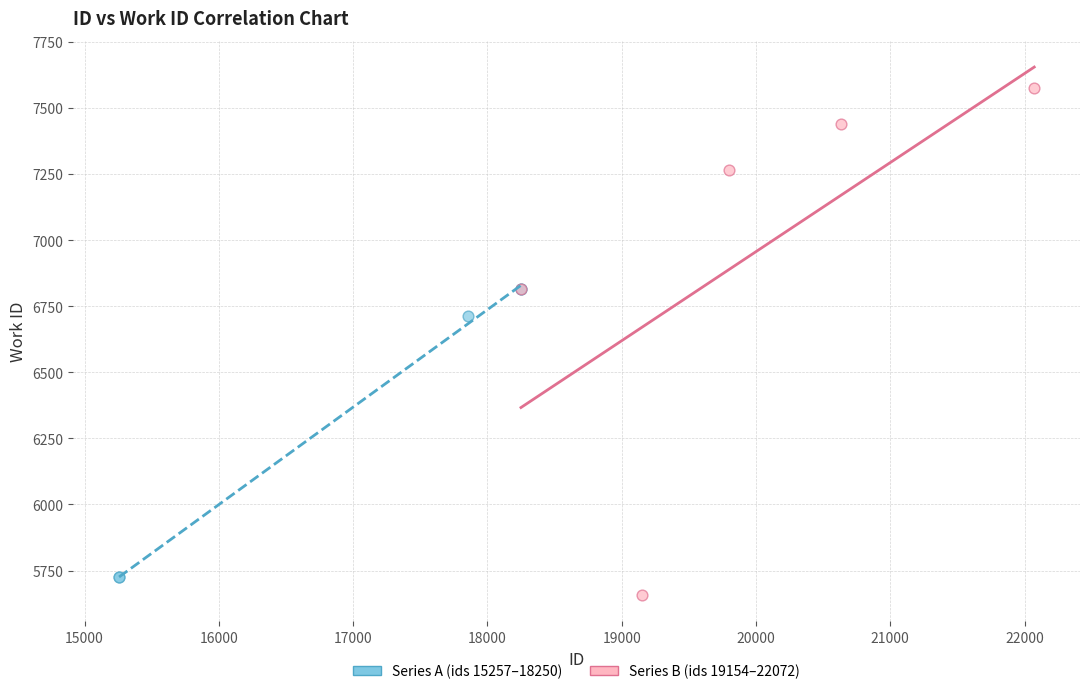

Which series has the largest Y range (max minus min)?

Series B (ids 19154–22072)